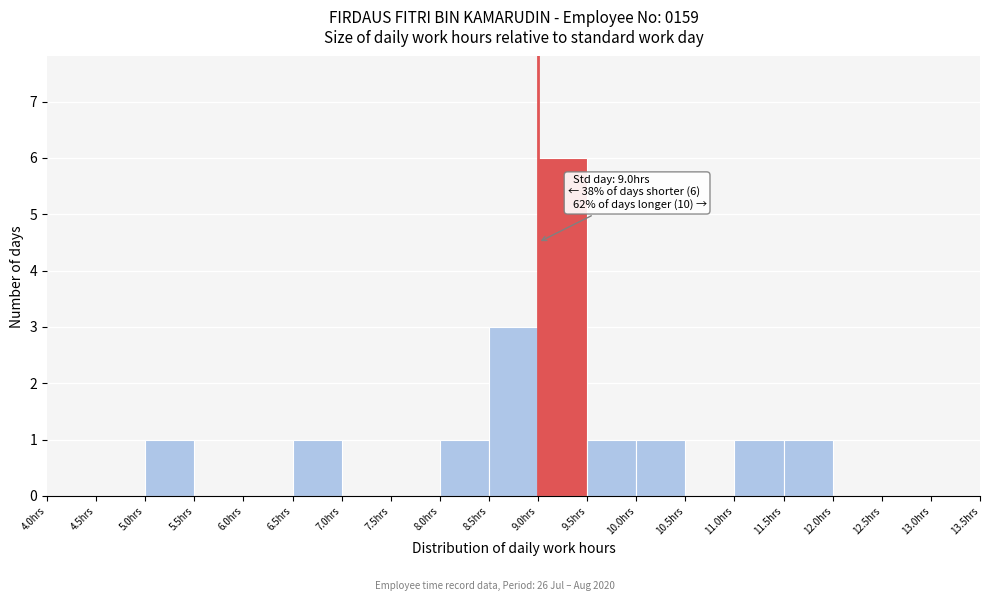

Which range on the x-axis has the tallest bar?

9.0 to 9.5